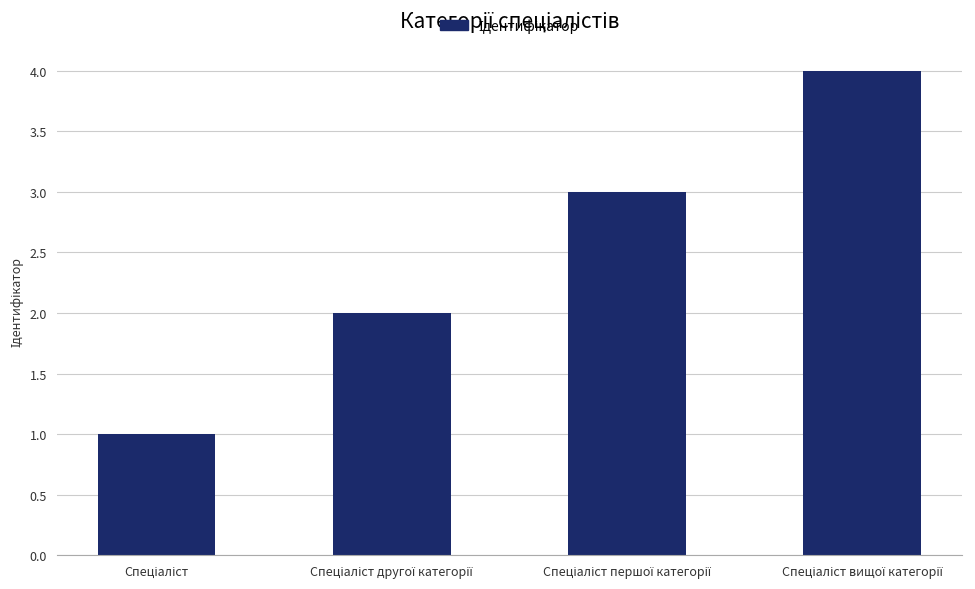

What is the sum of all values?

10